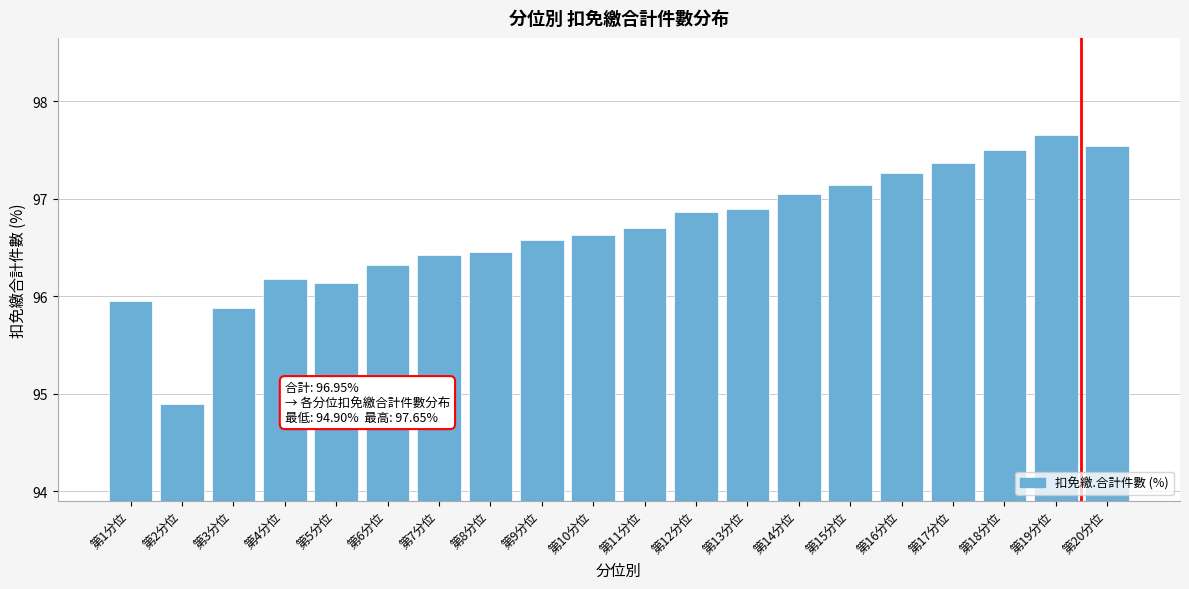

What is the label of the 8th bar from the right?

第13分位